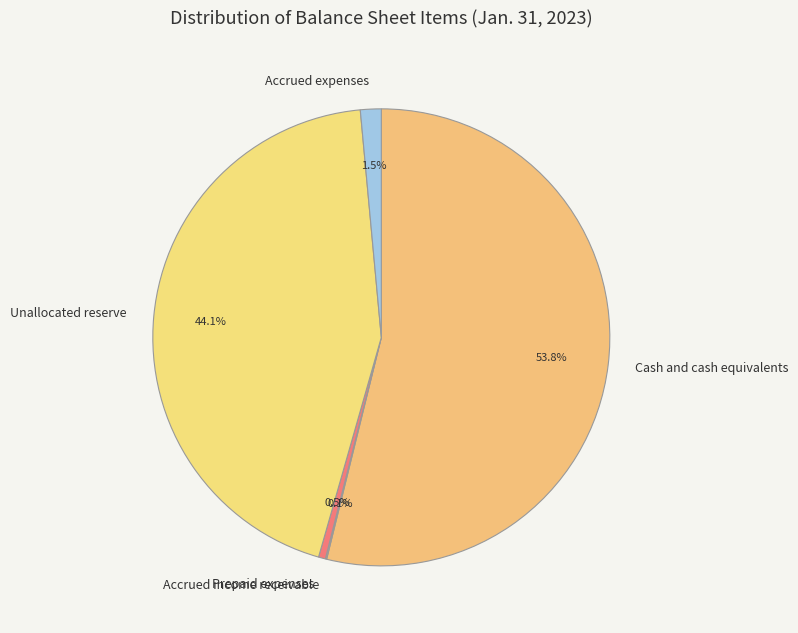

The Cash and cash equivalents slice represents 54% of the pie. True or false?

True